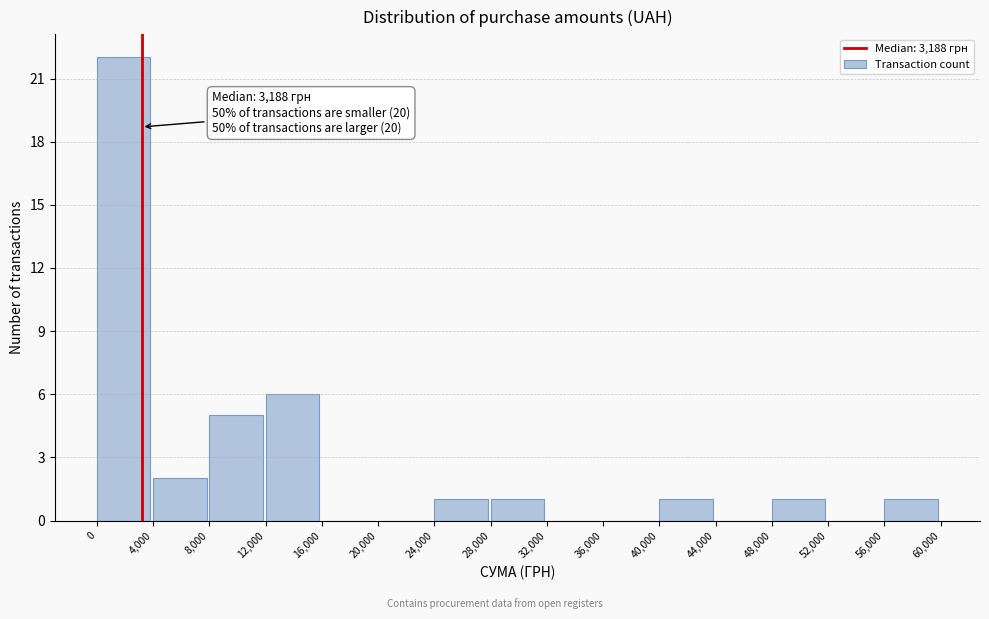

Which range on the x-axis has the tallest bar?

0 to 4,000